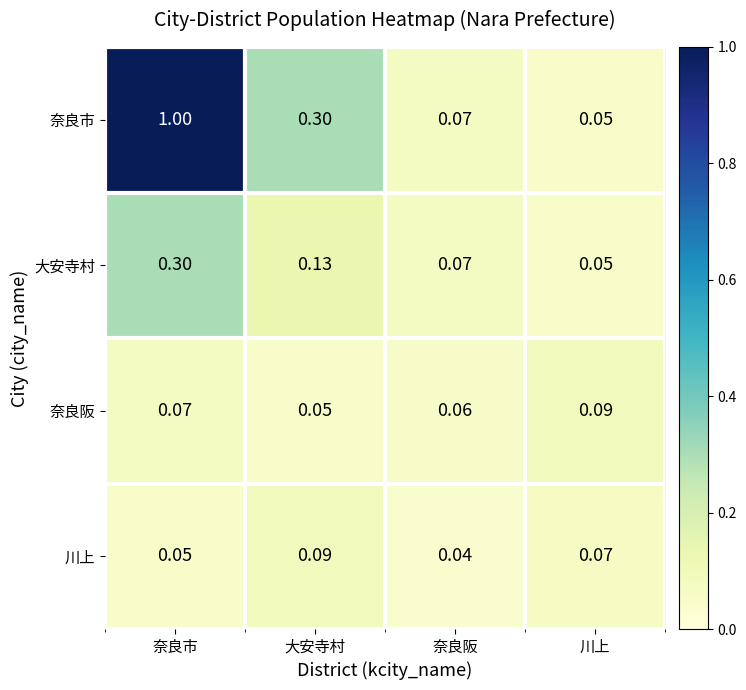

Which series has the largest total across all categories?

奈良市